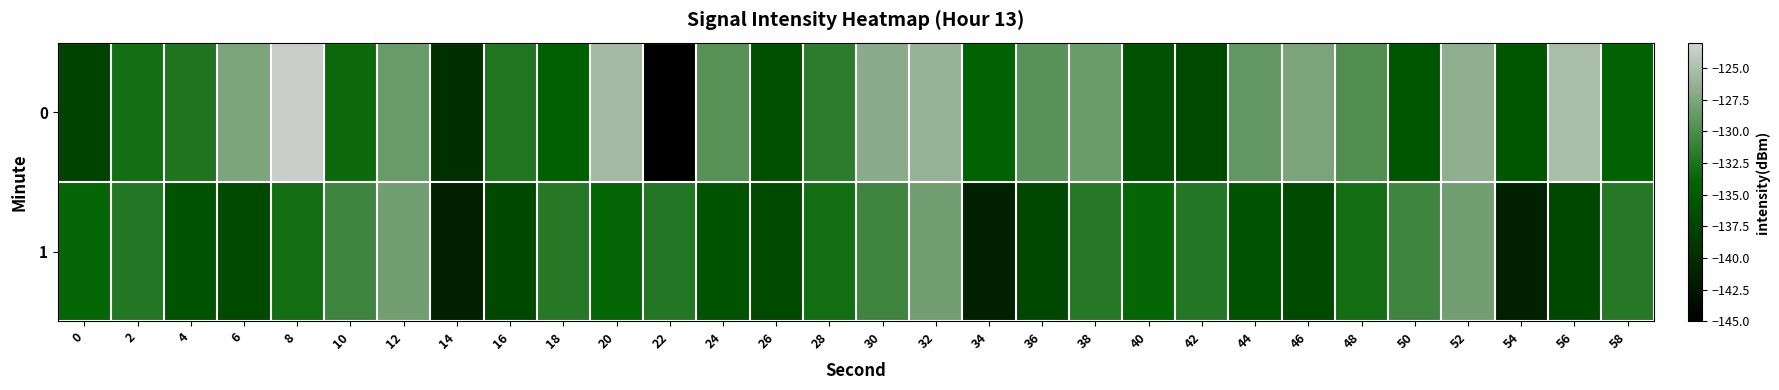

Reading left to right, list all the values displayed in this chart.

0: 0=-137.6	2=-132.9	4=-132.3	6=-127.5	8=-123.5	10=-133.3	12=-128.6	14=-139.6	16=-132.2	18=-134.4	20=-125.5	22=-145.3	24=-129.5	26=-136.1	28=-131.7	30=-126.8	32=-126.1	34=-134.2	36=-129.4	38=-128.4	40=-136.0	42=-136.8	44=-128.9	46=-127.6	48=-129.8	50=-135.6	52=-126.6	54=-135.5	56=-125.2	58=-134.2
1: 0=-133.8	2=-132.2	4=-135.8	6=-136.8	8=-133.0	10=-130.7	12=-128.2	14=-141.5	16=-137.0	18=-132.0	20=-133.8	22=-132.2	24=-135.8	26=-136.8	28=-133.0	30=-130.7	32=-128.2	34=-141.5	36=-137.0	38=-132.0	40=-133.8	42=-132.2	44=-135.8	46=-136.8	48=-133.0	50=-130.7	52=-128.2	54=-141.5	56=-137.0	58=-132.0